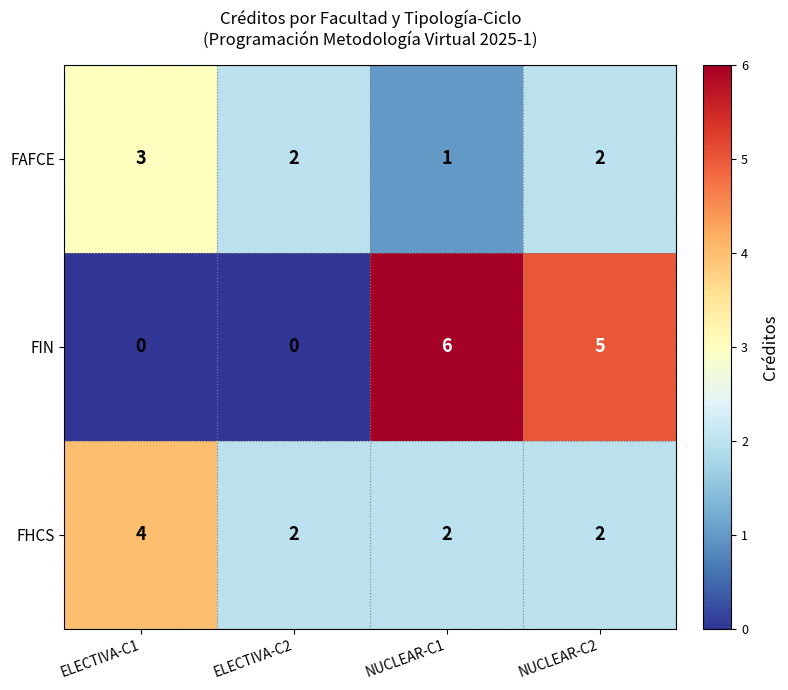

Is the value of FAFCE at ELECTIVA-C2 greater than the value of FIN at NUCLEAR-C2?

No